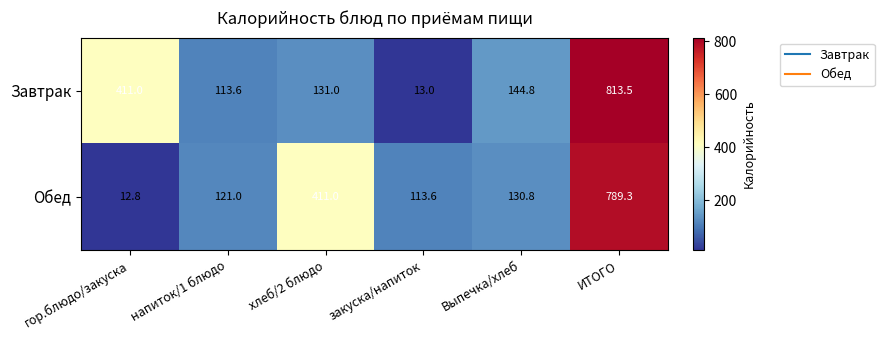

What is the maximum value shown in the chart?

813.5